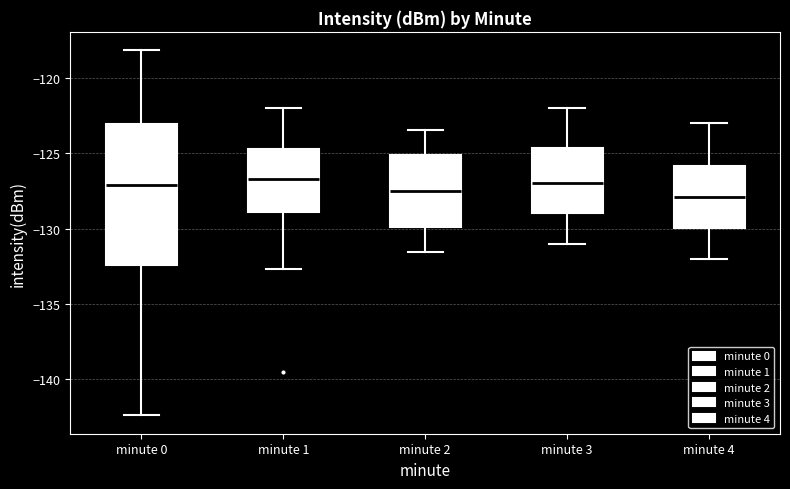

Reading left to right, transcribe this box plot: for each box, give where its median line is, the range the box spans, and where its two whiskers end, as read against the y-axis. The values are not printed on the chart, so give them approximately, as read against the axis.

minute 0: median -127.0, box -132.5 to -123.0, whiskers -142.5 to -118.0
minute 1: median -126.5, box -129.0 to -124.5, whiskers -132.5 to -122.0
minute 2: median -127.5, box -130.0 to -125.0, whiskers -131.5 to -123.5
minute 3: median -127.0, box -129.0 to -124.5, whiskers -131.0 to -122.0
minute 4: median -128.0, box -130.0 to -126.0, whiskers -132.0 to -123.0